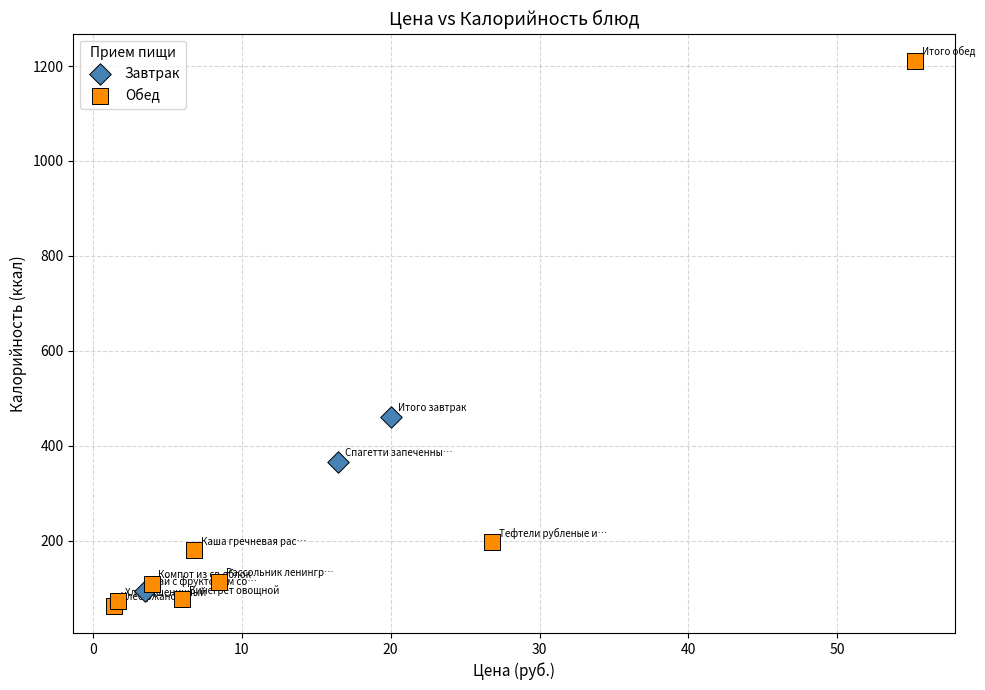

Which series reaches the minimum Y coordinate?

Обед